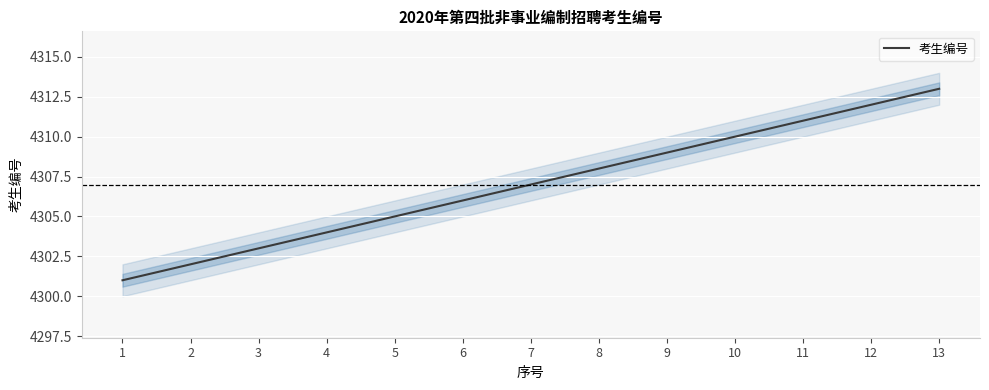

At which category does the chart reach its peak across all series?

13